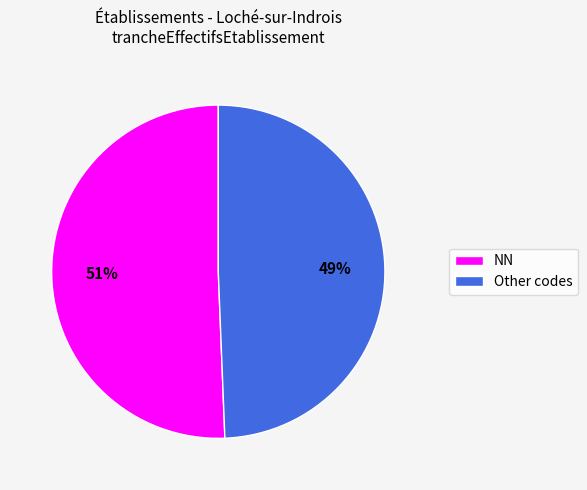

To the nearest percent, what is the average slice percentage?

50%